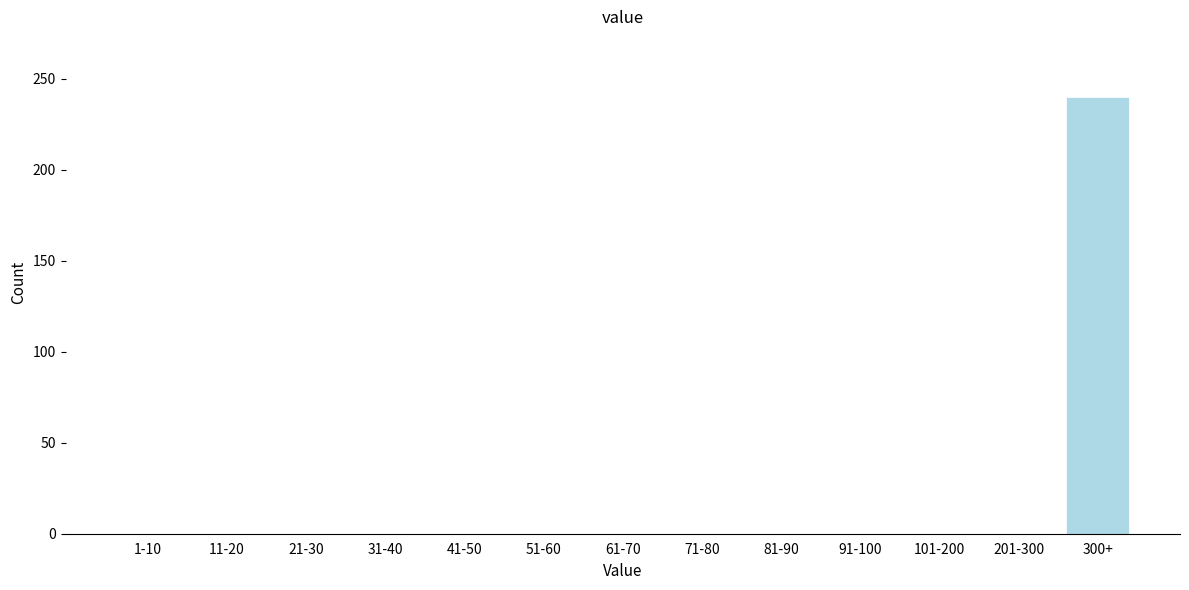

Reading right to left, what are all the values shown in this chart?

300+=240	201-300=0	101-200=0	91-100=0	81-90=0	71-80=0	61-70=0	51-60=0	41-50=0	31-40=0	21-30=0	11-20=0	1-10=0